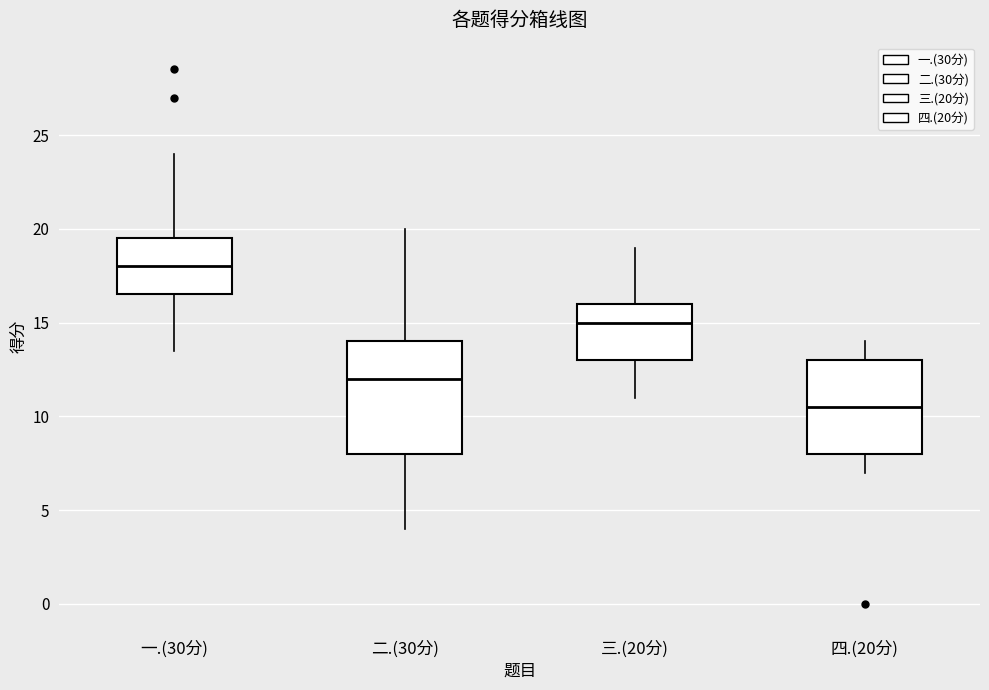

Reading left to right, read every box against the y-axis: the position of its median line, the range the box covers, and the ends of its whiskers. The values are not printed on the chart, so give them approximately, as read against the axis.

一.(30分): median 18.0, box 16.5 to 19.5, whiskers 13.5 to 24.0
二.(30分): median 12.0, box 8.0 to 14.0, whiskers 4.0 to 20.0
三.(20分): median 15.0, box 13.0 to 16.0, whiskers 11.0 to 19.0
四.(20分): median 10.5, box 8.0 to 13.0, whiskers 7.0 to 14.0